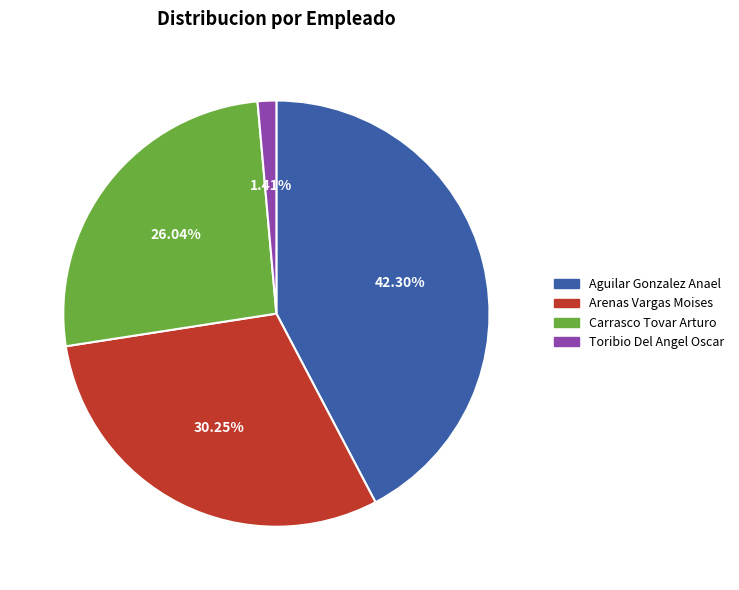

To the nearest percent, what is the difference between the Carrasco Tovar Arturo and Arenas Vargas Moises slice percentages?

4%